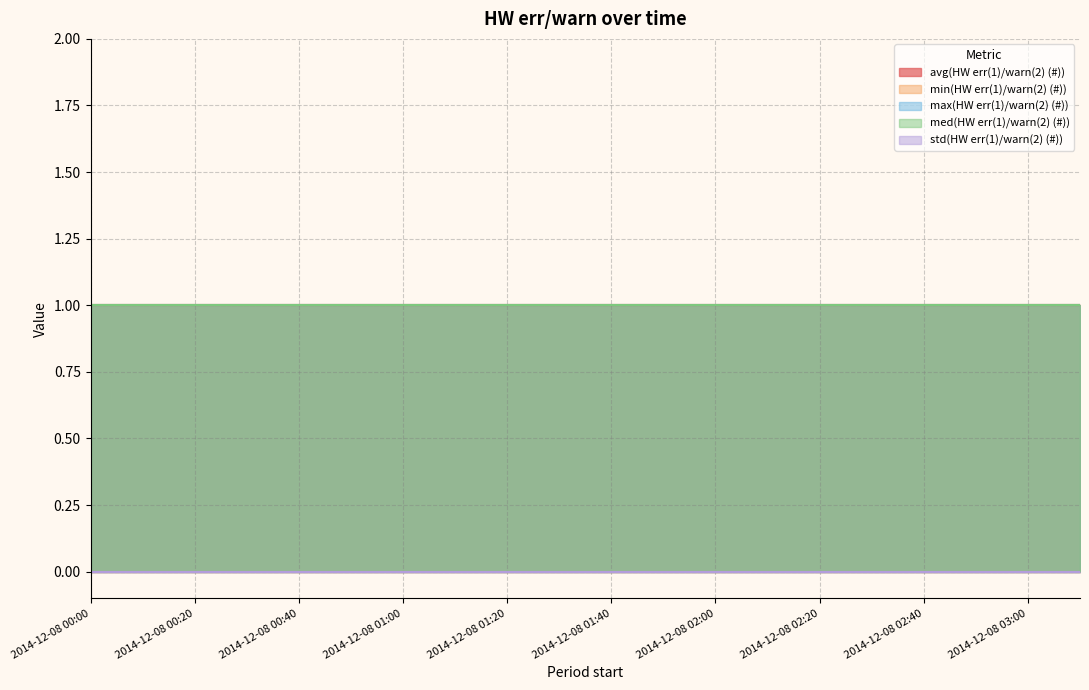

What is the value of the min(HW err(1)/warn(2) (#)) point at the 17th from the left?

1